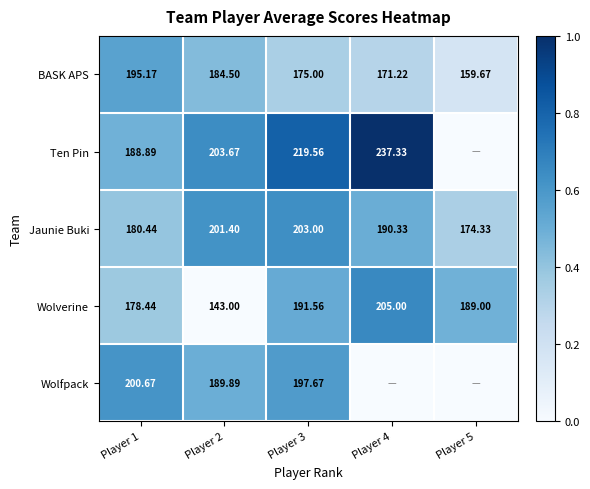

Which label corresponds to the largest value in the chart?

Player 4